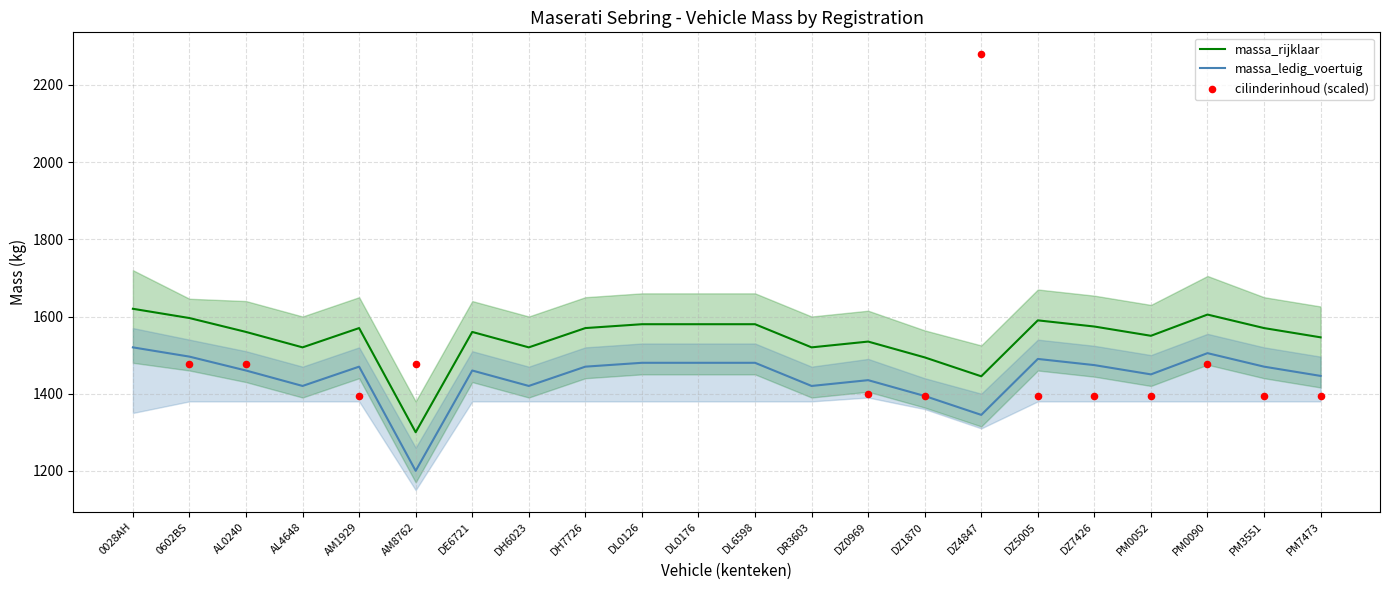

True or false: massa_ledig_voertuig and massa_rijklaar intersect in this chart.

False